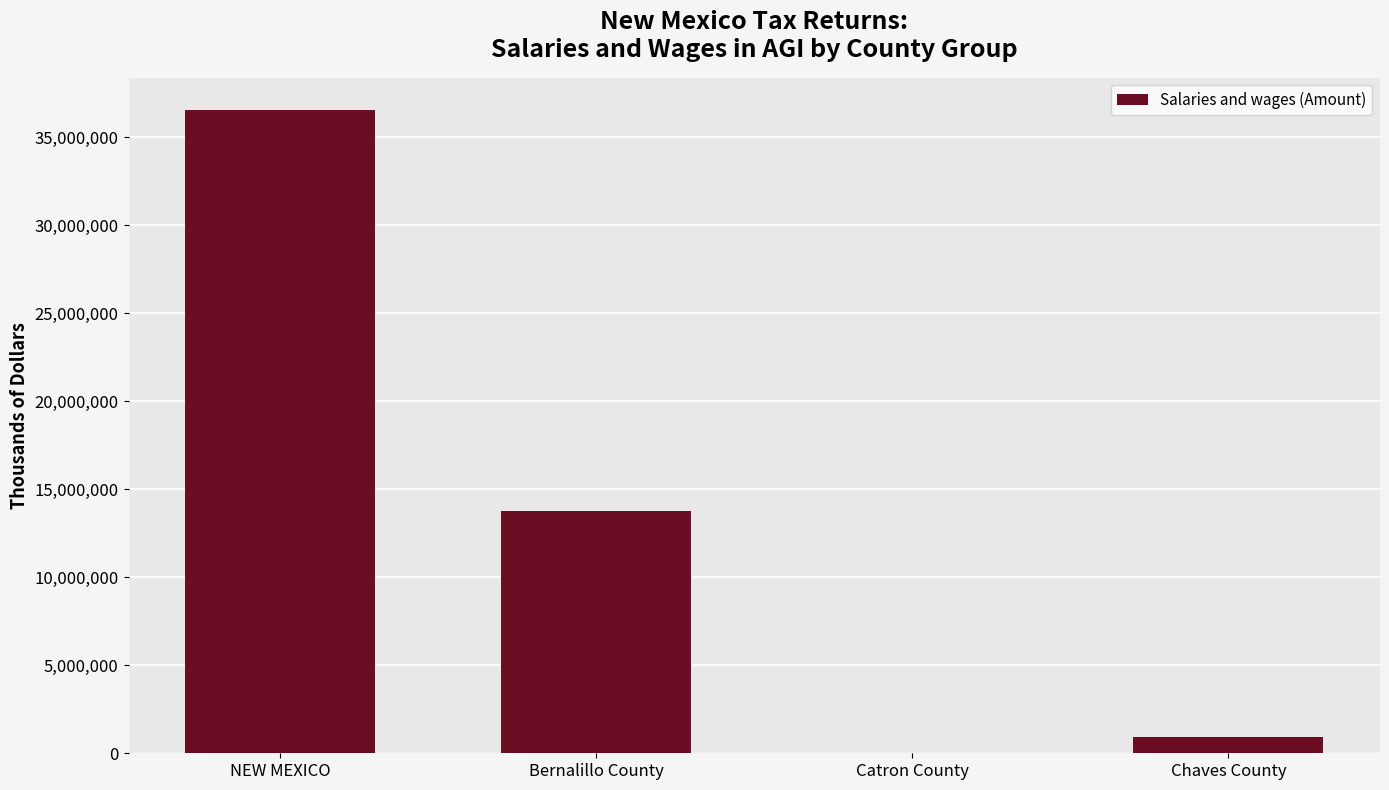

At which label is the value closest to 18299075?

Bernalillo County